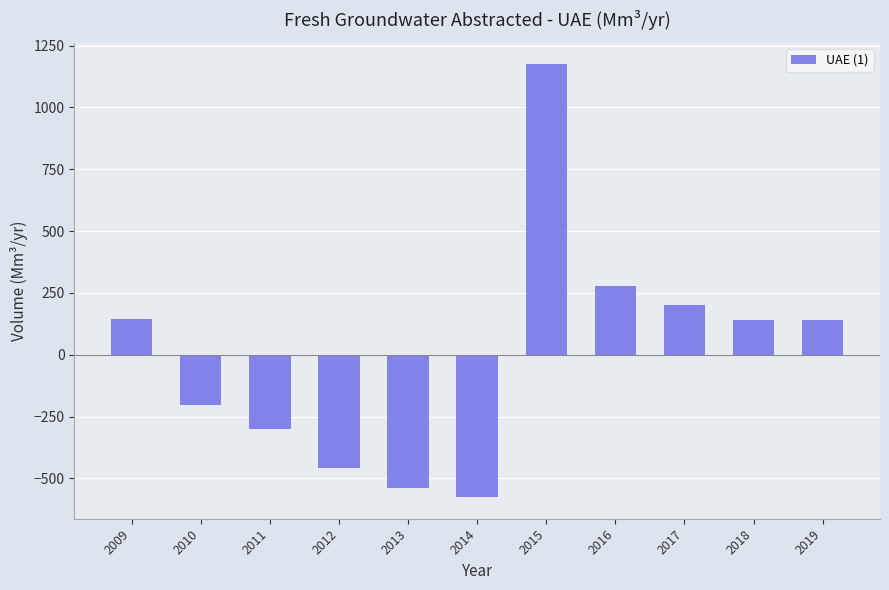

Approximately how many times larger is the value at 2017 compared to 2018?

1.4